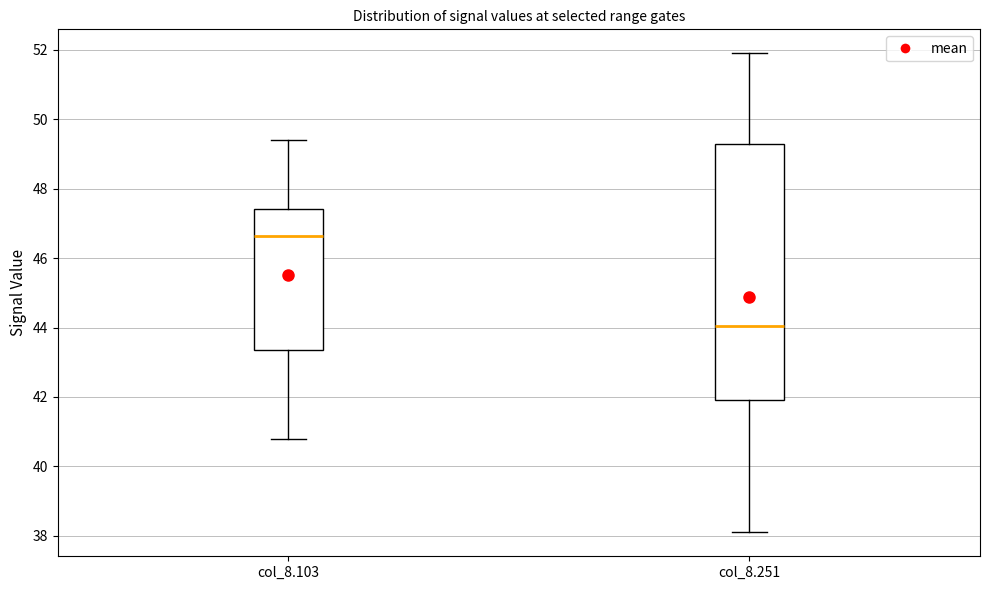

Reading left to right, read every box against the y-axis: the position of its median line, the range the box covers, and the ends of its whiskers. The values are not printed on the chart, so give them approximately, as read against the axis.

col_8.103: median 46.6, box 43.4 to 47.4, whiskers 40.8 to 49.4
col_8.251: median 44.0, box 42.0 to 49.4, whiskers 38.2 to 52.0